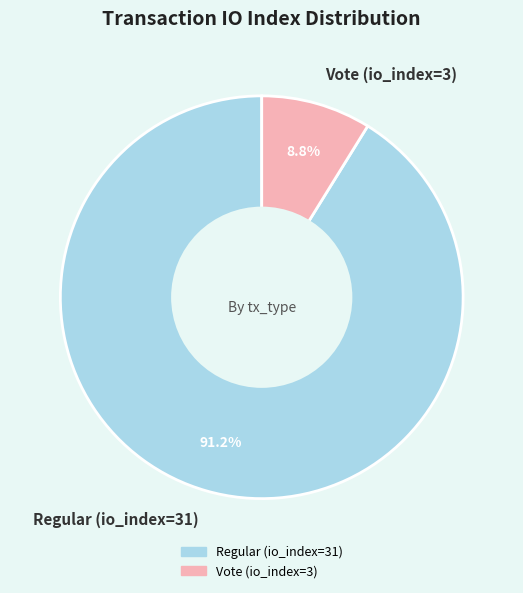

To the nearest percent, what portion does Regular (io_index=31) represent?

91%